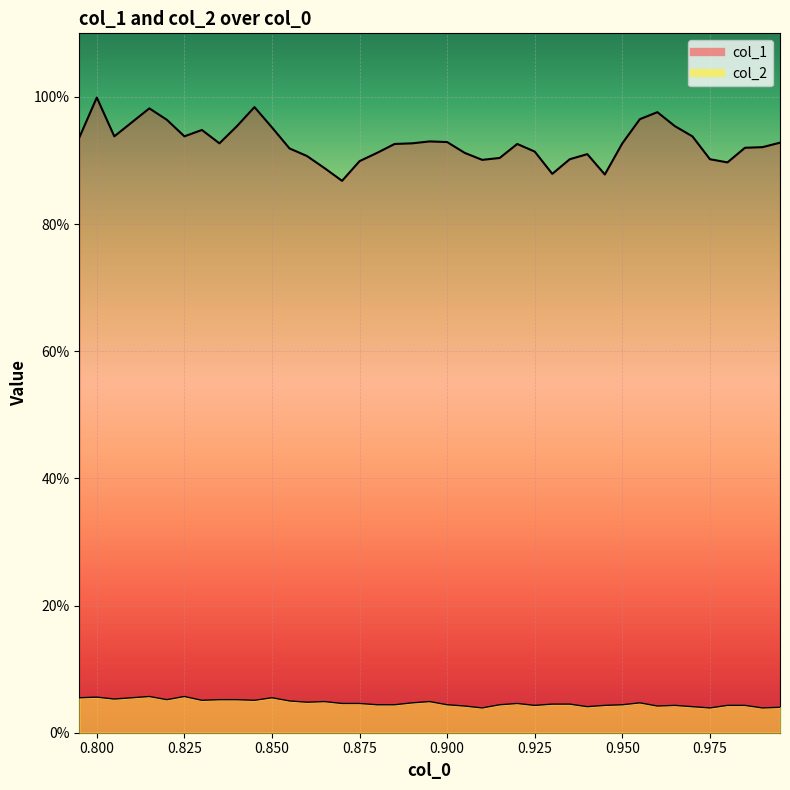

True or false: col_2 and col_1 cross at least once.

False